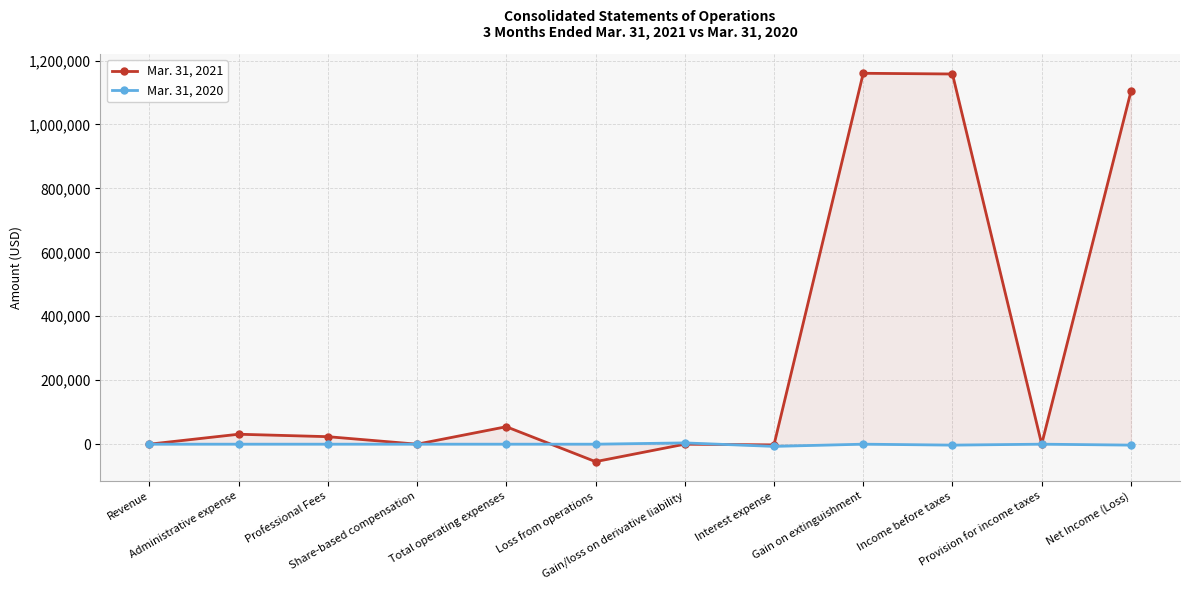

Between which two adjacent categories do Mar. 31, 2020 and Mar. 31, 2021 first intersect?

Total operating expenses and Loss from operations